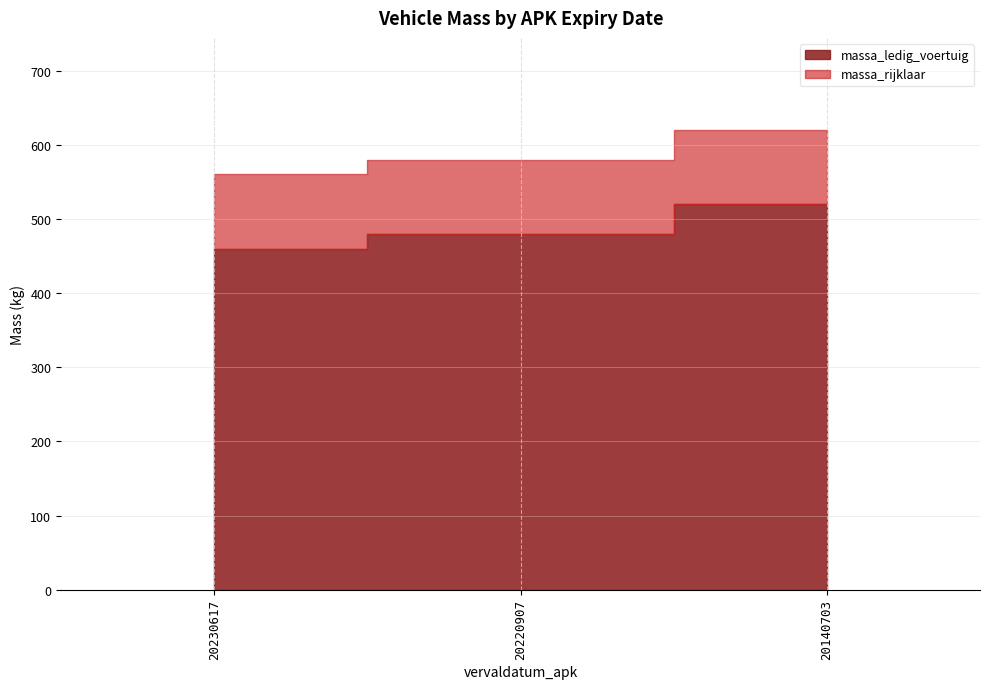

Reading right to left, extract all data points from this chart.

massa_ledig_voertuig: 20140703=520	20220907=480	20230617=460
massa_rijklaar: 20140703=620	20220907=580	20230617=560